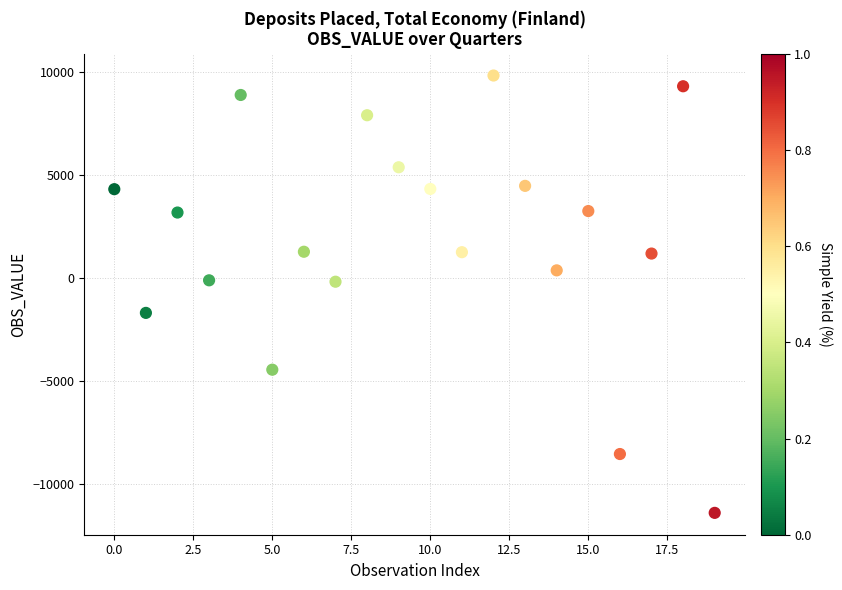

What is the range of Y values (max minus min)?

21216